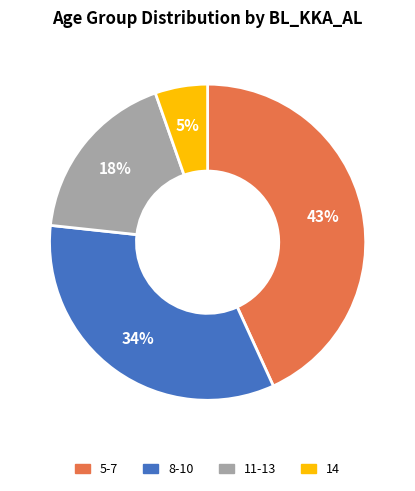

Is there a majority slice in this chart?

No